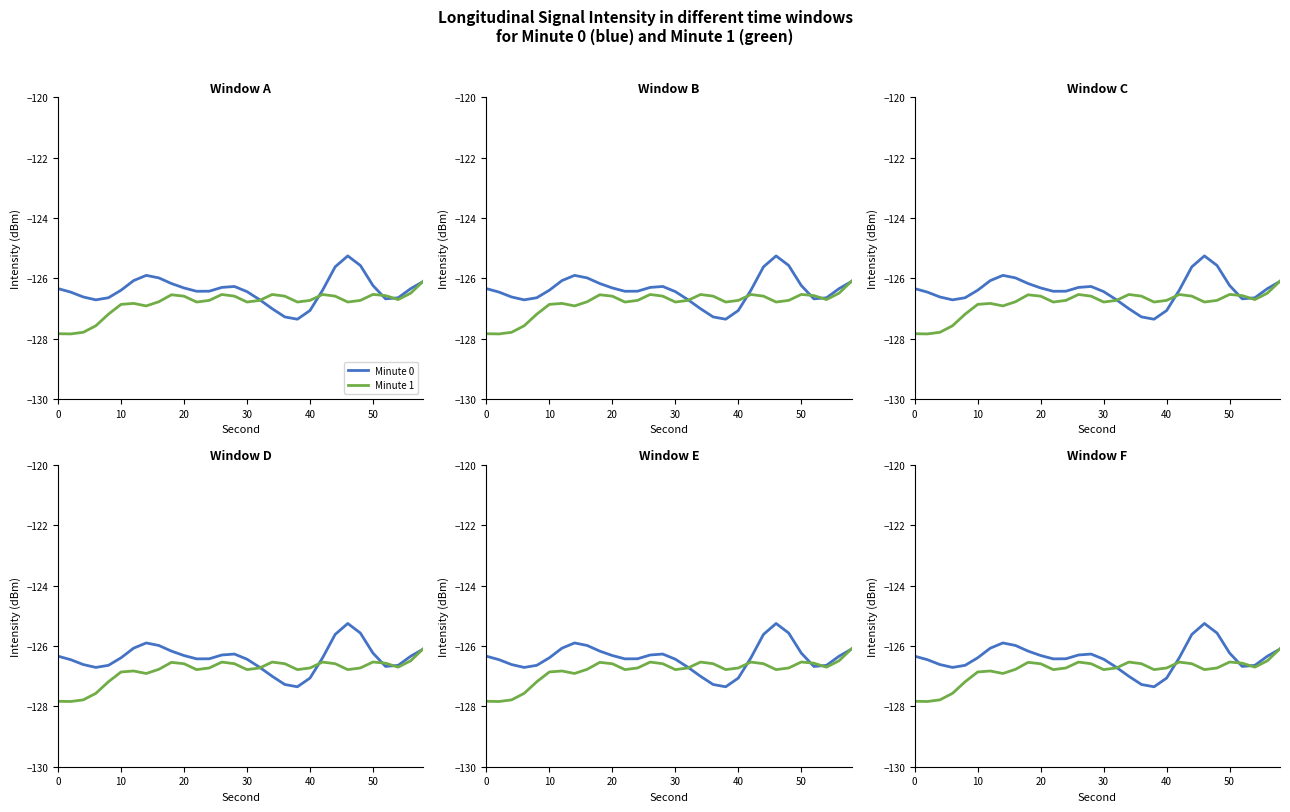

At how many categories does at least one series exceed -127?

30